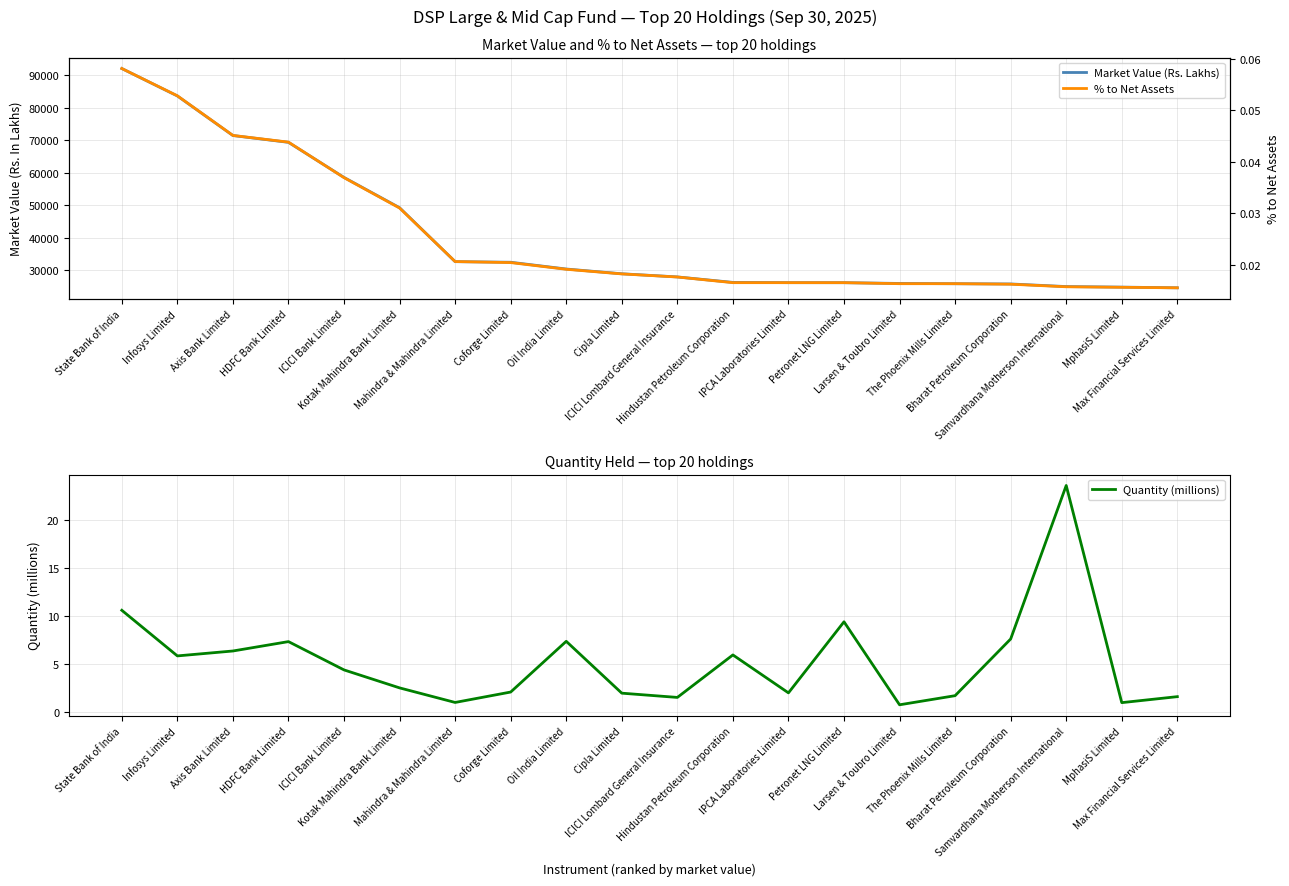

True or false: % to Net Assets has more than 2 interior local peaks.

False